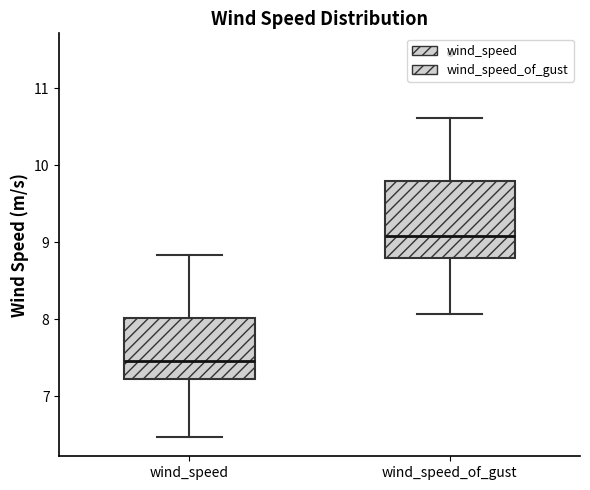

Comparing the boxes themselves (not the whiskers), which one is the tallest?

wind_speed_of_gust